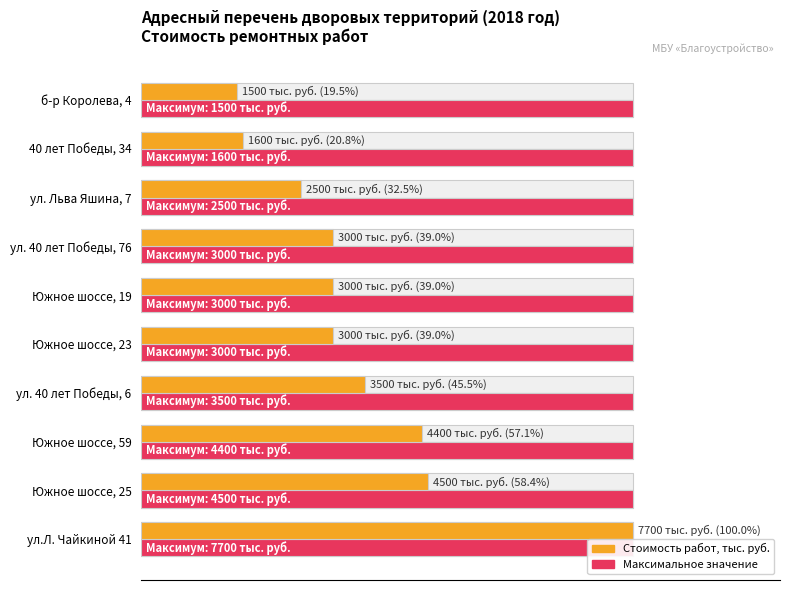

Rank the series by their maximum value, from lowest to highest.

Стоимость работ (максимум), Стоимость работ (тыс. руб.)